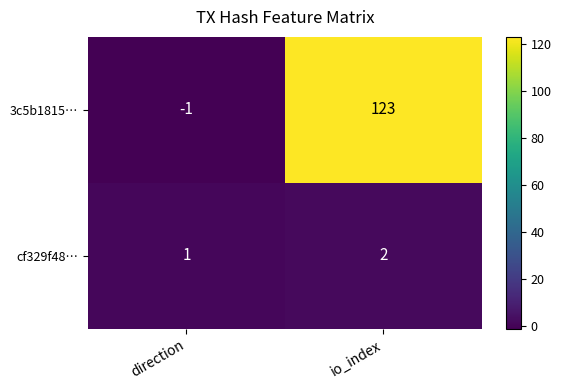

What is the sum of the cf329f48… values at direction and io_index?

3